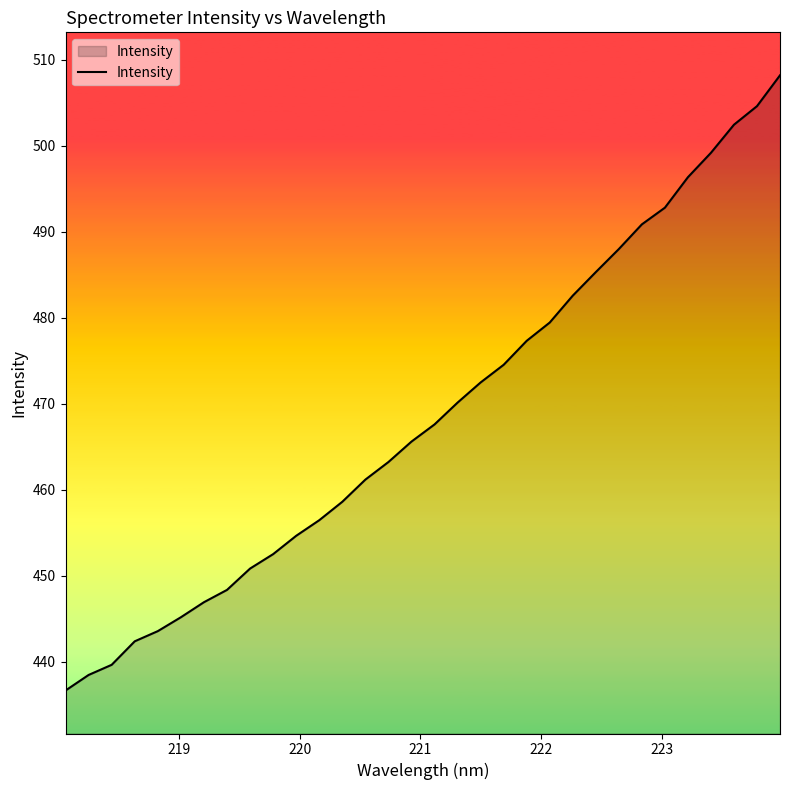

What is the greatest value displayed?

508.2